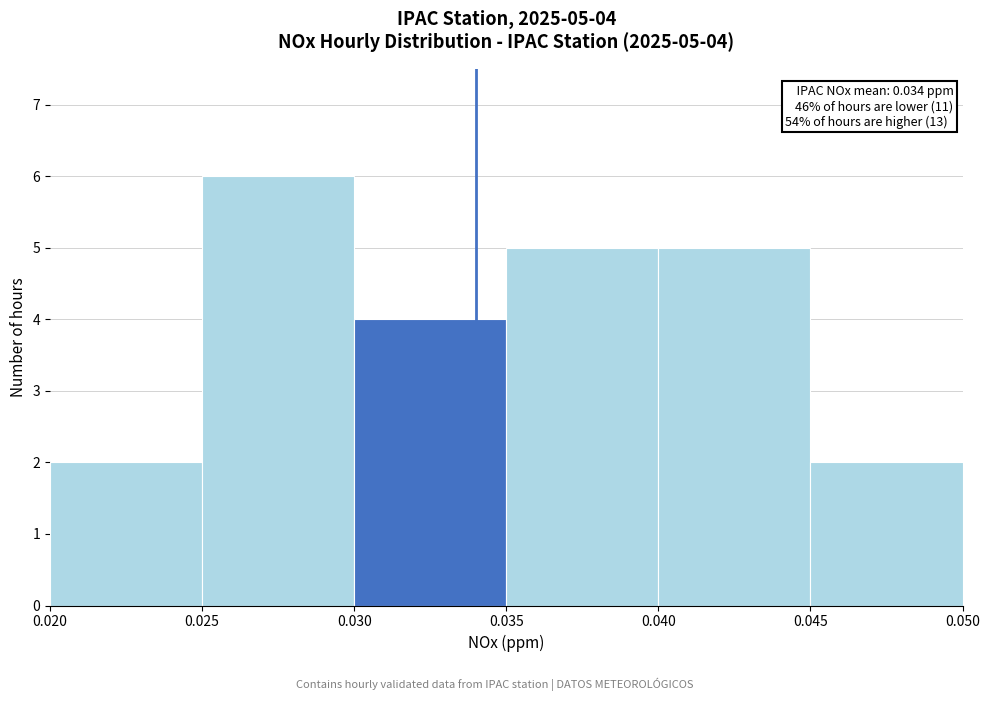

Which range on the x-axis has the tallest bar?

0.025 to 0.030